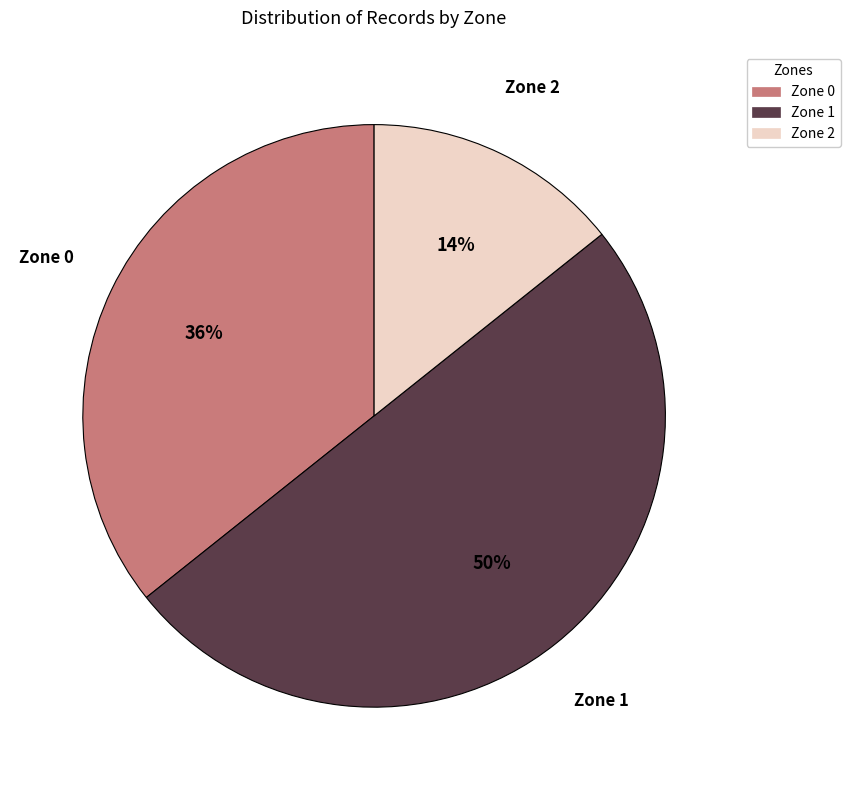

Does Zone 0 represent more than half of the total?

No